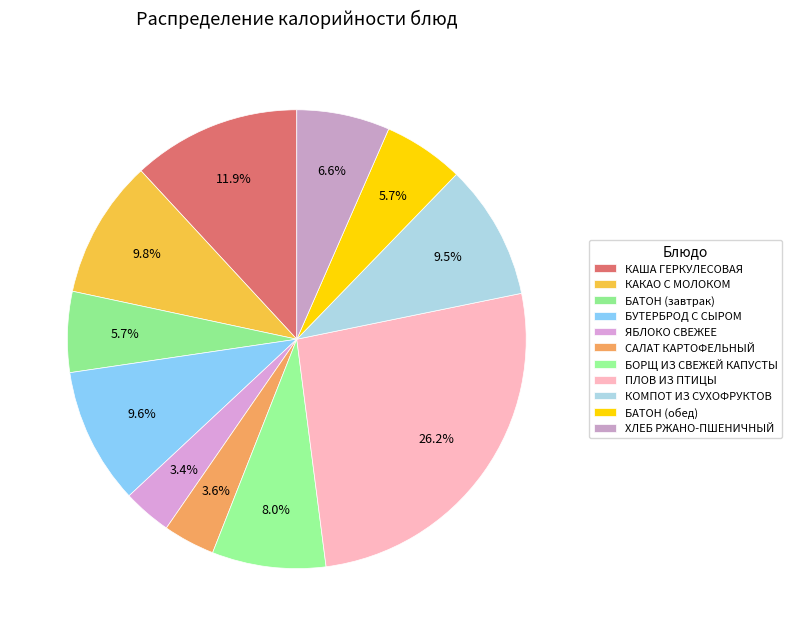

To the nearest percent, what is the combined percentage of КОМПОТ ИЗ СУХОФРУКТОВ and БАТОН (обед)?

15%